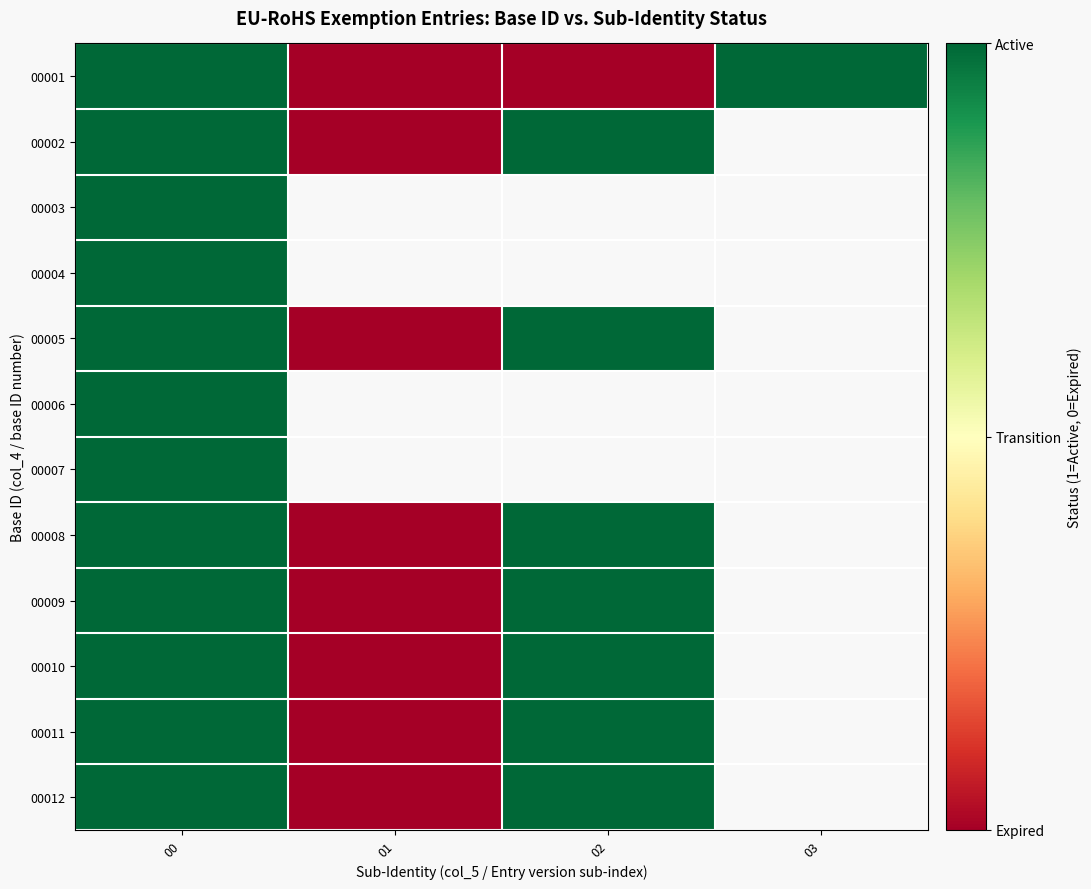

Which category has the lowest value across all series?

03